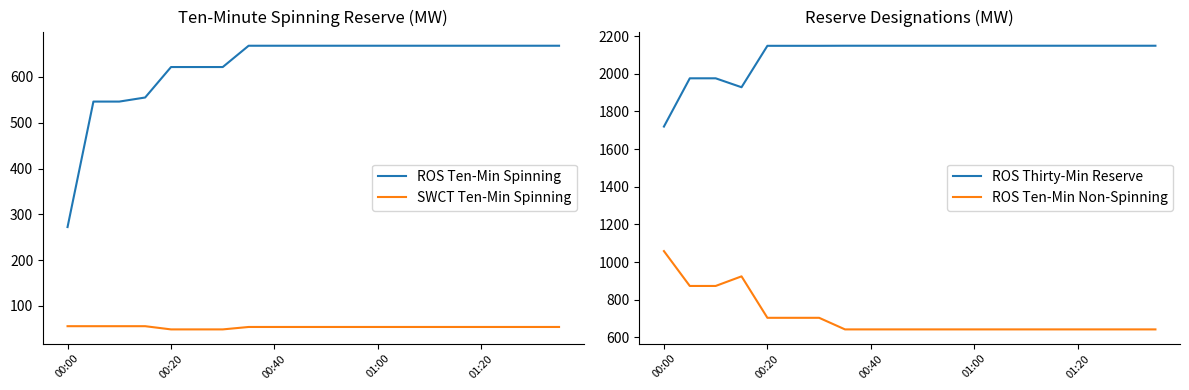

Reading left to right, extract all data points from this chart.

ROS Ten-Min Spinning: 272.2	546.1	546.1	555.0	621.5	621.5	621.5	668.0	668.0	668.0	668.0	668.0	668.0	668.0	668.0	668.0	668.0	668.0	668.0	668.0
SWCT Ten-Min Spinning: 55.8	55.8	55.8	55.8	48.8	48.8	48.8	54.1	54.1	54.1	54.1	54.1	54.1	54.1	54.1	54.1	54.1	54.1	54.1	54.1
ROS Thirty-Min Reserve: 1719.4	1975.6	1975.6	1928.2	2148.1	2148.1	2148.1	2148.5	2148.5	2148.5	2148.5	2148.5	2148.5	2148.5	2148.5	2148.5	2148.5	2148.5	2148.5	2148.5
ROS Ten-Min Non-Spinning: 1058.4	873.3	873.3	924.3	704.2	704.2	704.2	642.7	642.7	642.7	642.7	642.7	642.7	642.7	642.7	642.7	642.7	642.7	642.7	642.7